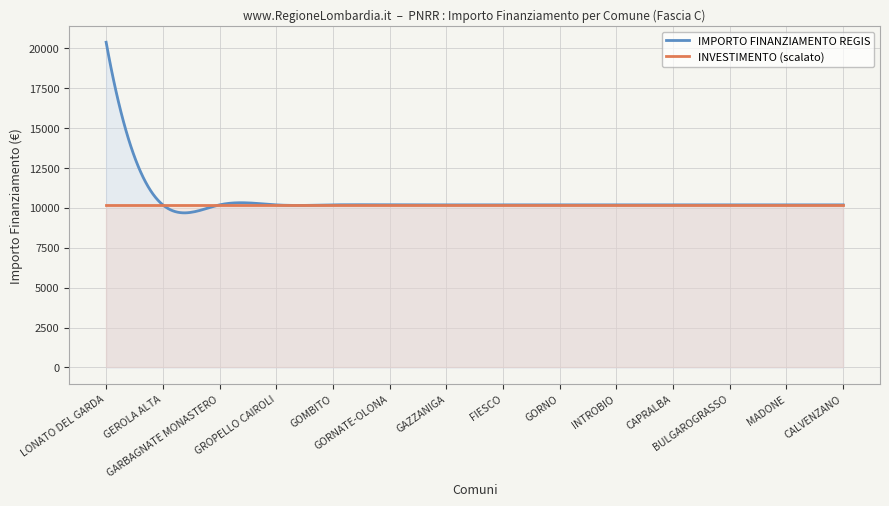

Rank the series by their maximum value, from lowest to highest.

INVESTIMENTO (scalato), IMPORTO FINANZIAMENTO REGIS